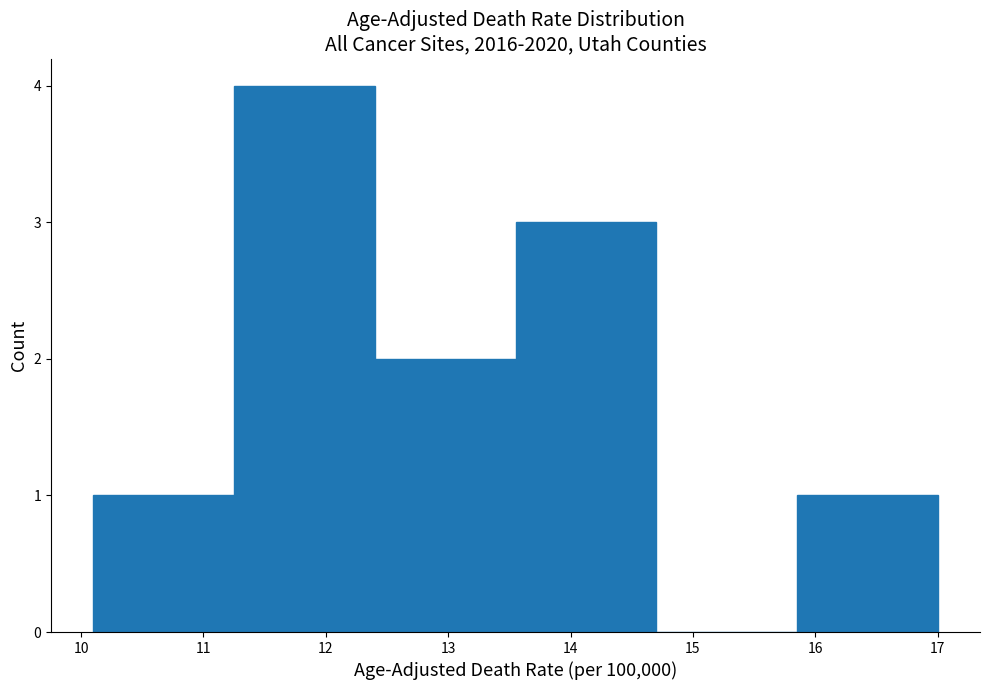

How tall is the bar that spans 15.85 to 17.00 on the x-axis? Neither the bar edges nor the heights are printed on the chart, so give them approximately, as read against the axes.

1